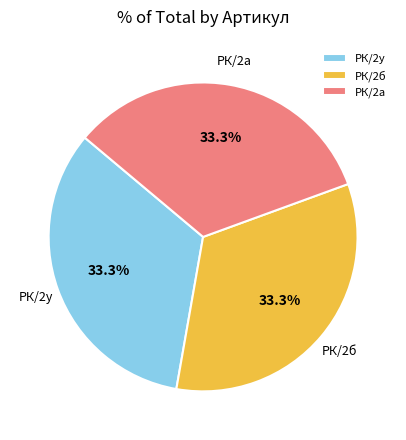

What is the total percentage of РК/2б and РК/2а?

66.7%